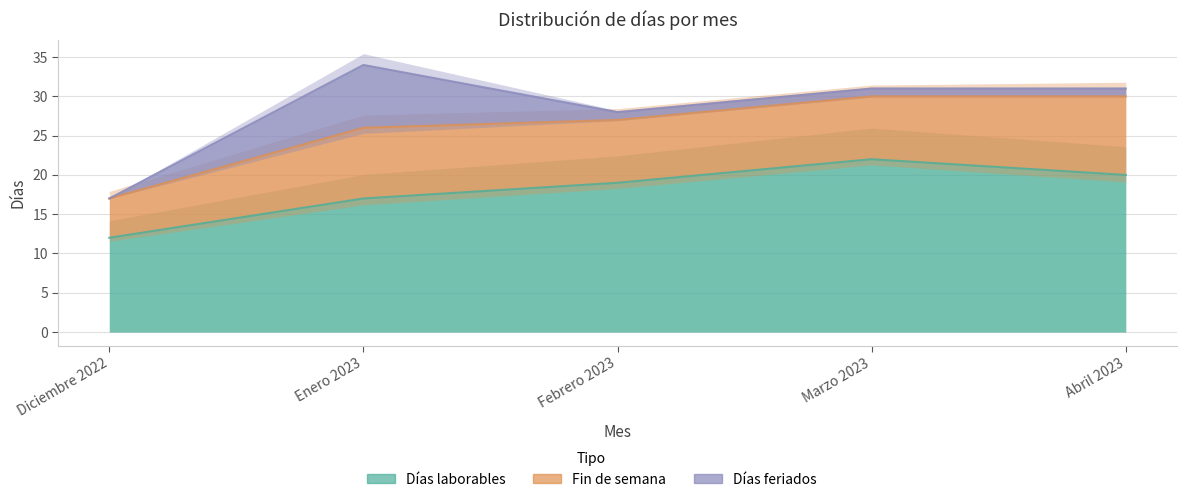

How many distinct data groups are displayed?

3